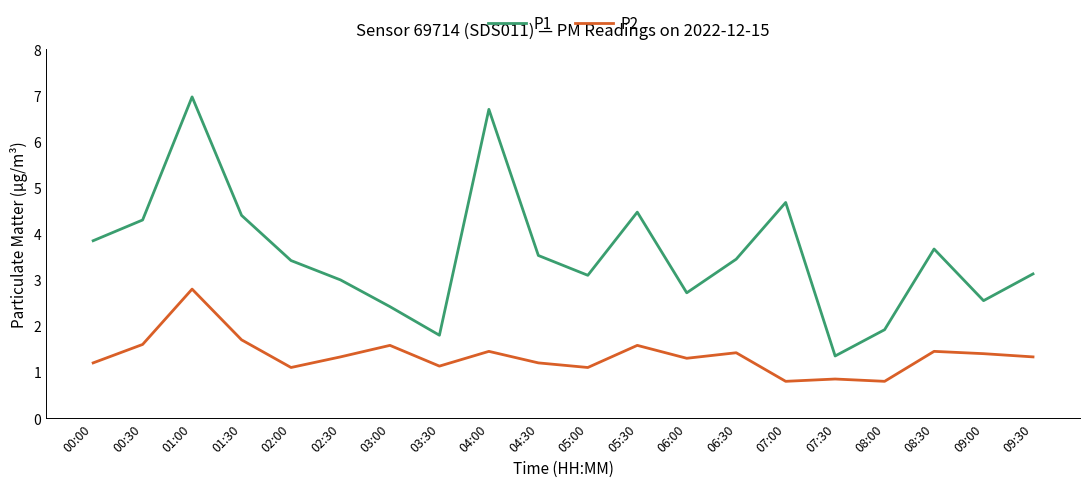

The P2 series shows 0.8 at 07:00. True or false?

True